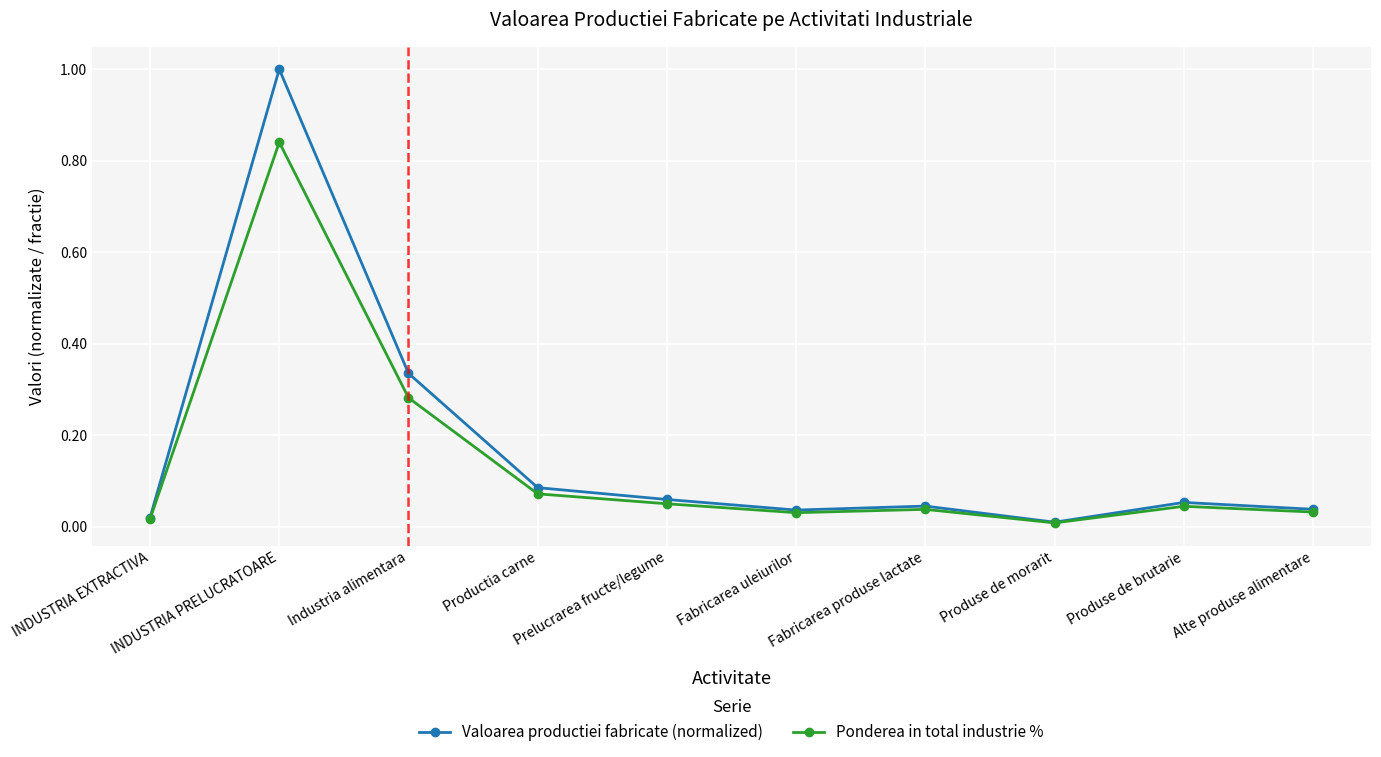

Rank the series at Prelucrarea fructe/legume from highest to lowest value.

Valoarea productiei fabricate (normalized), Ponderea in total industrie %